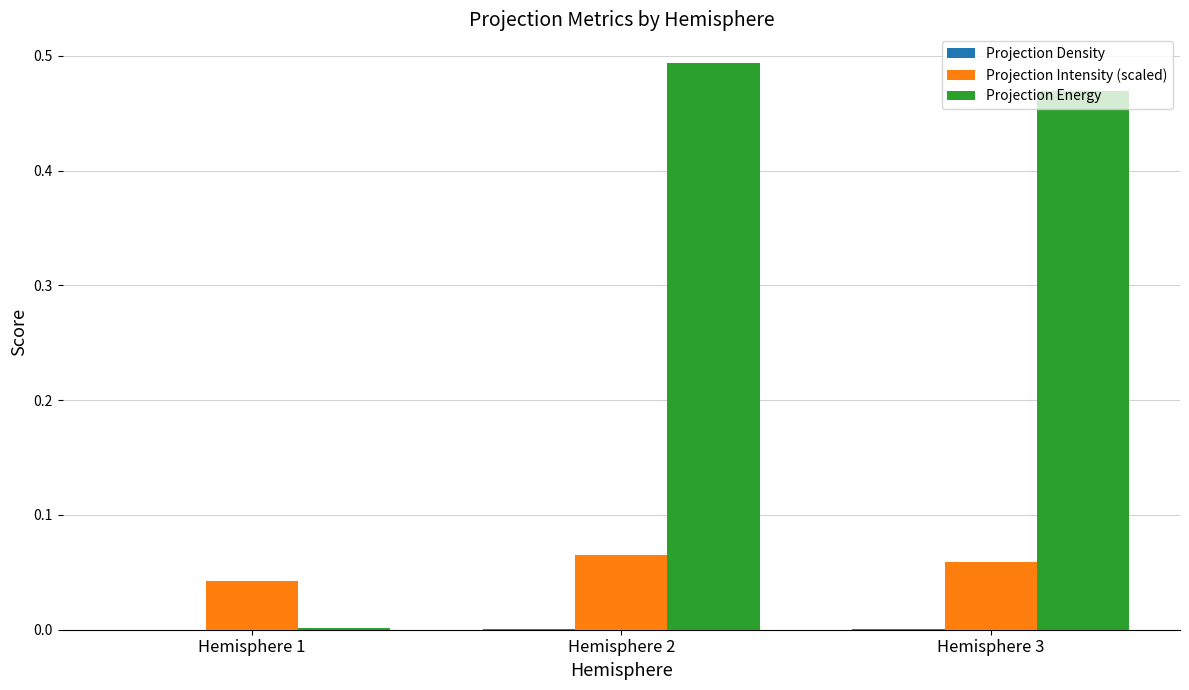

Which series has the largest total across all categories?

Projection Energy